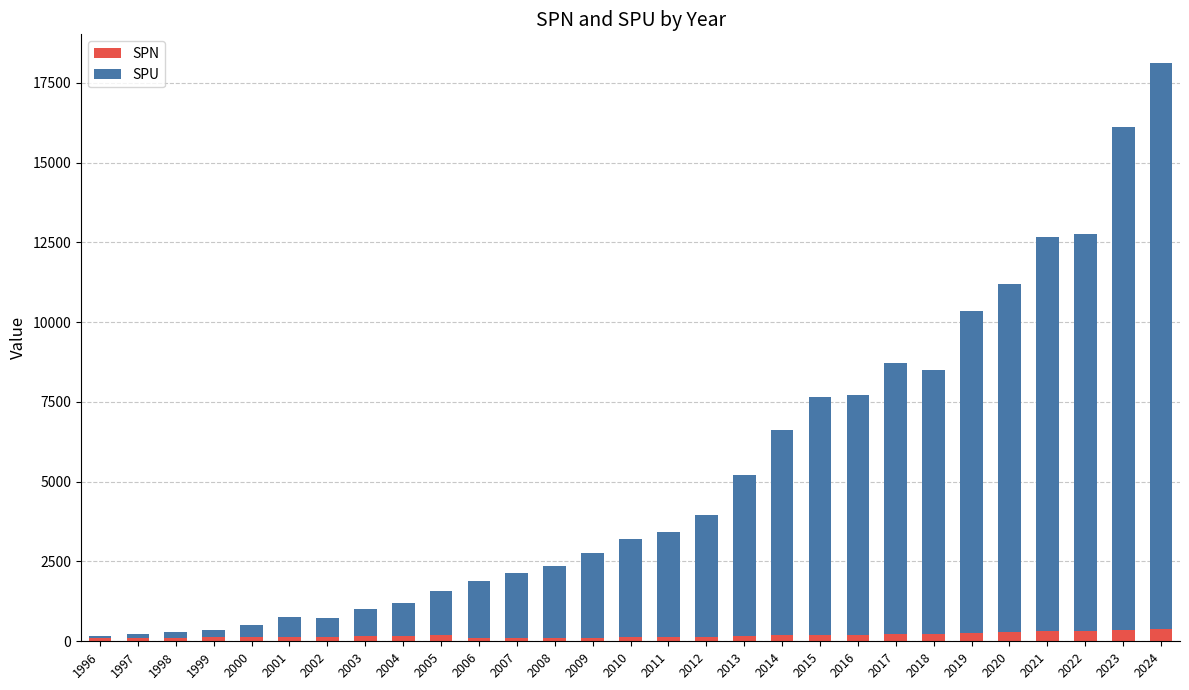

At which category is the sum across all series the highest?

2024